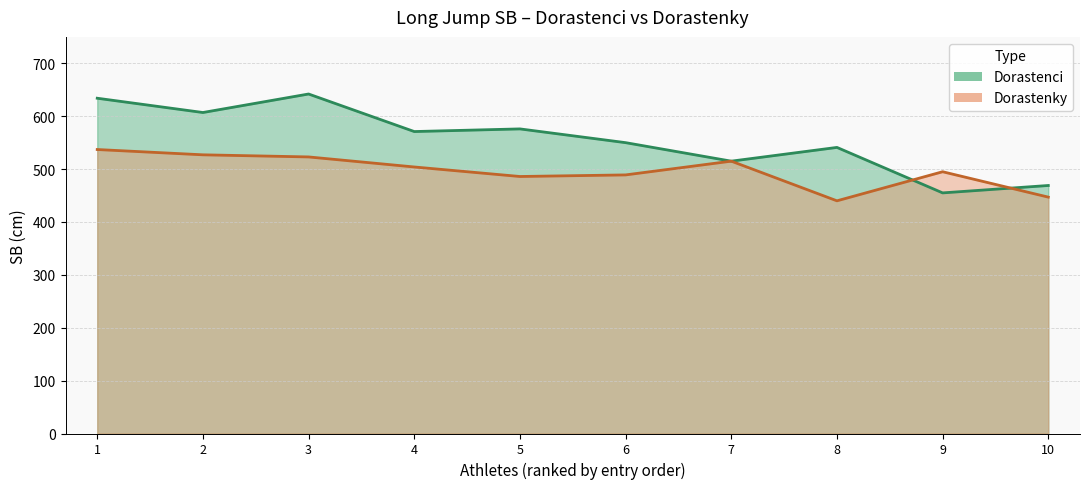

True or false: Dorastenky has a value of 211 at 8.

False